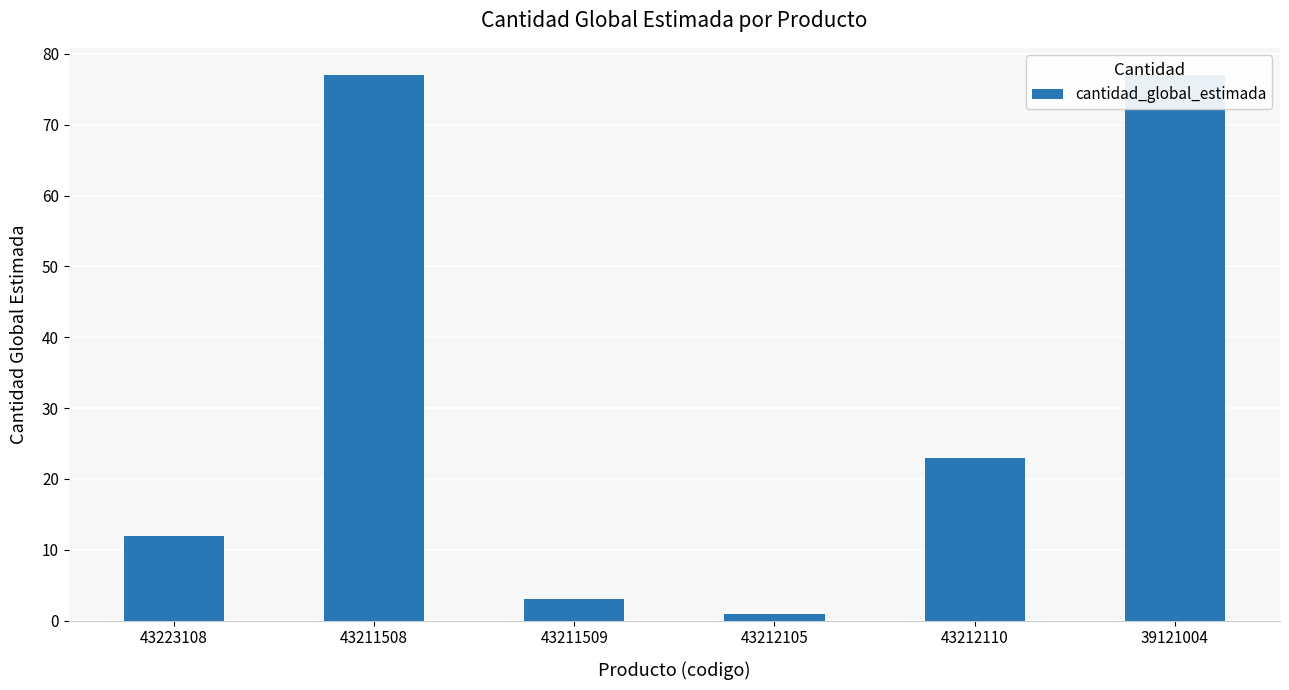

Where does the data first go above 23?

43211508